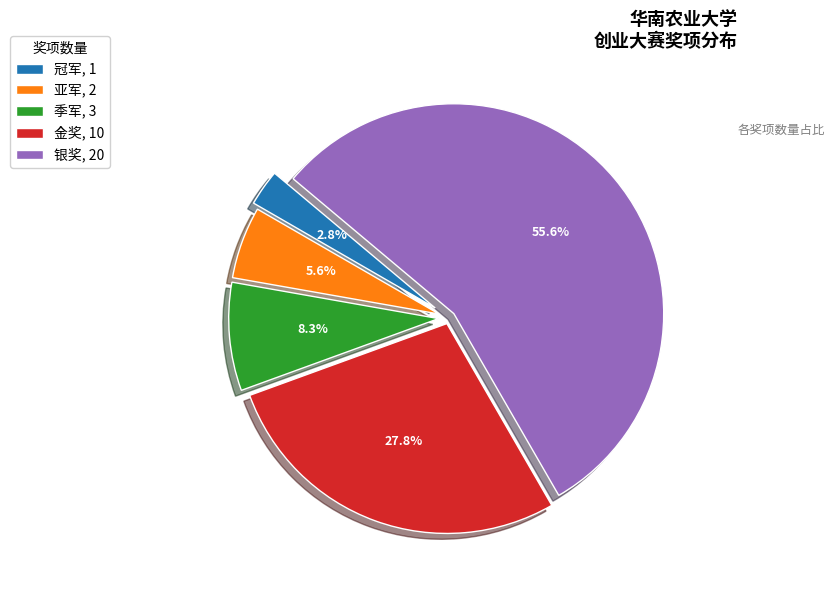

Is there any slice that represents more than half of the pie?

Yes